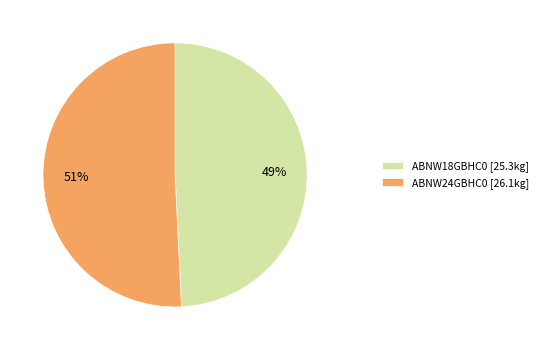

Is it true that ABNW18GBHC0 is 43% of the pie?

False